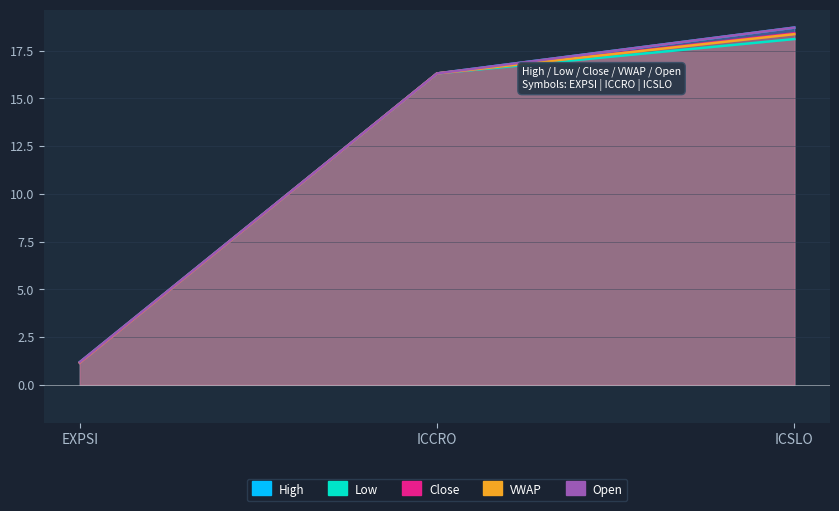

Is the value of Open at EXPSI greater than the value of Close at ICCRO?

No